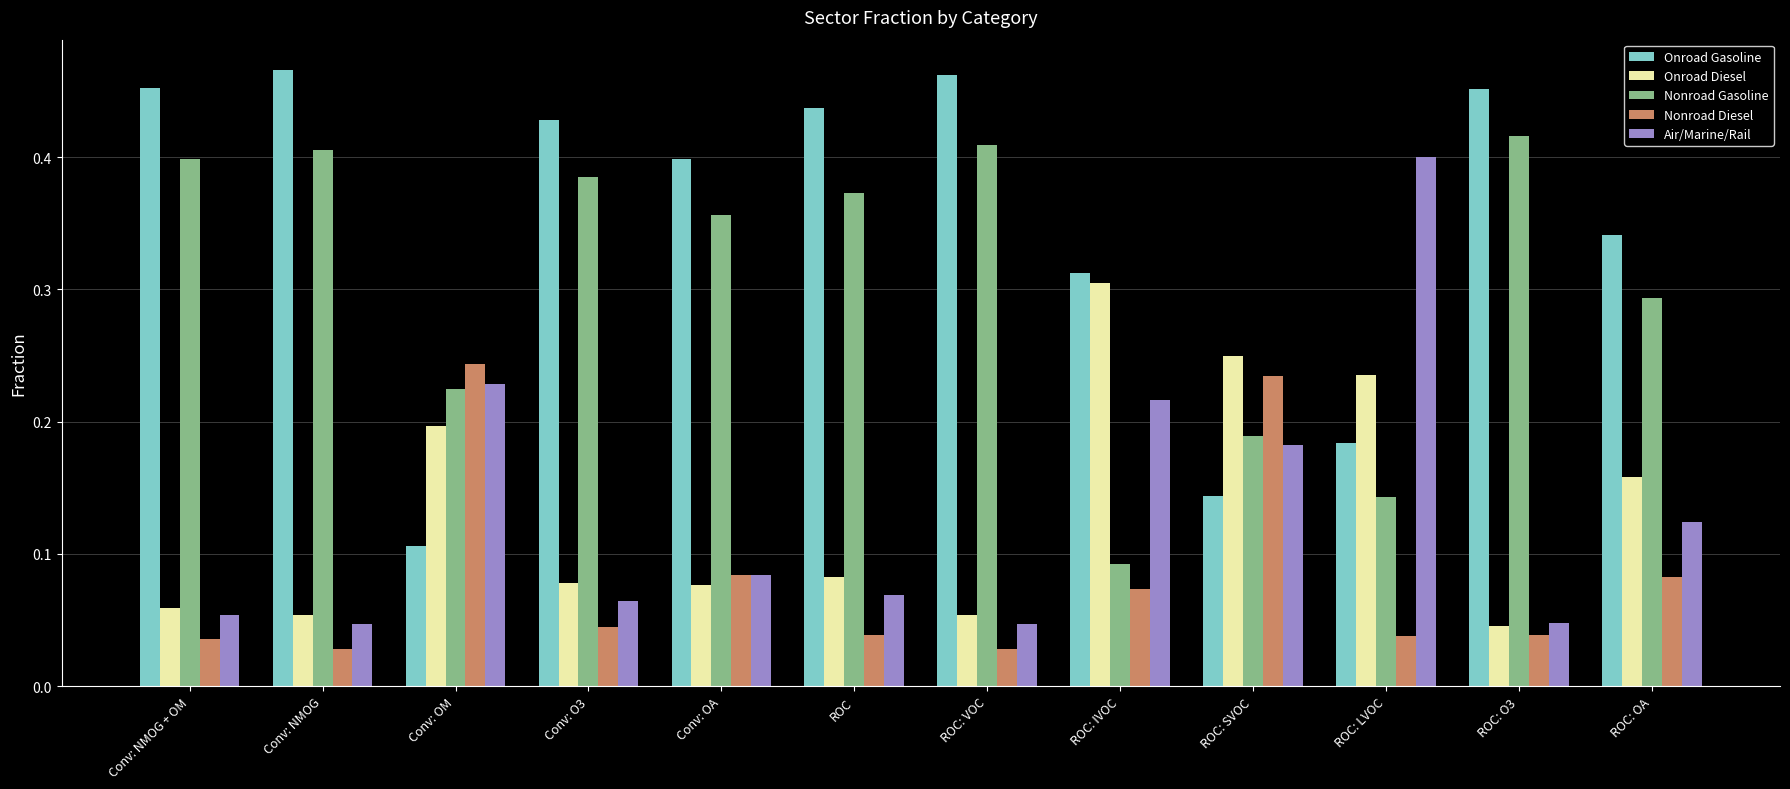

Is the value of Nonroad Diesel at Conv: OM greater than the value of Air/Marine/Rail at Conv: NMOG + OM?

Yes